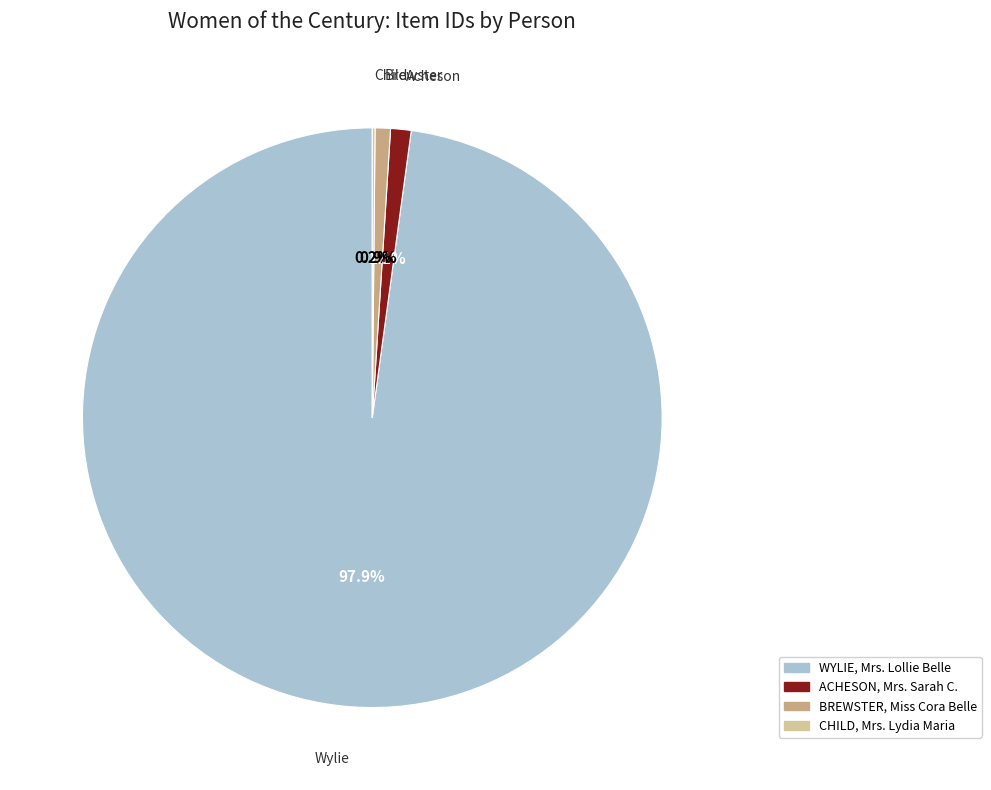

Which has a higher value, WYLIE, Mrs. Lollie Belle or ACHESON, Mrs. Sarah C.?

WYLIE, Mrs. Lollie Belle